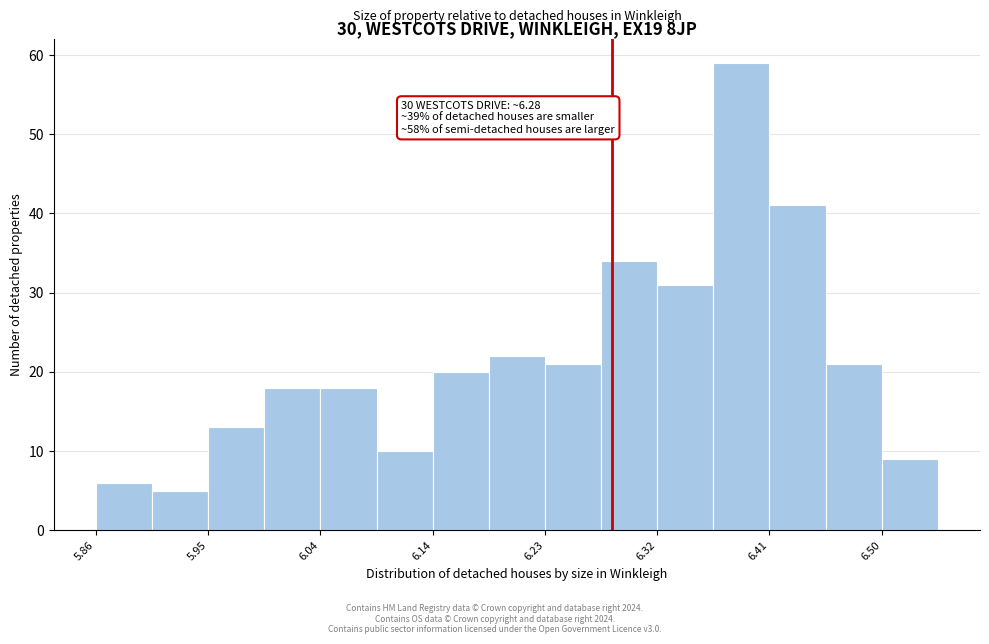

Which range on the x-axis has the tallest bar?

6.36 to 6.41